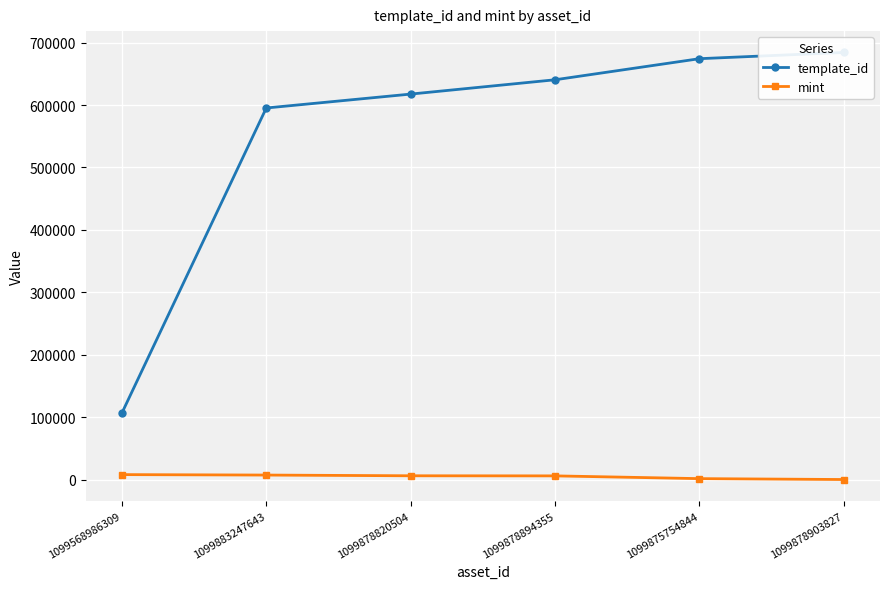

How many values in the template_id series exceed 640424?

2